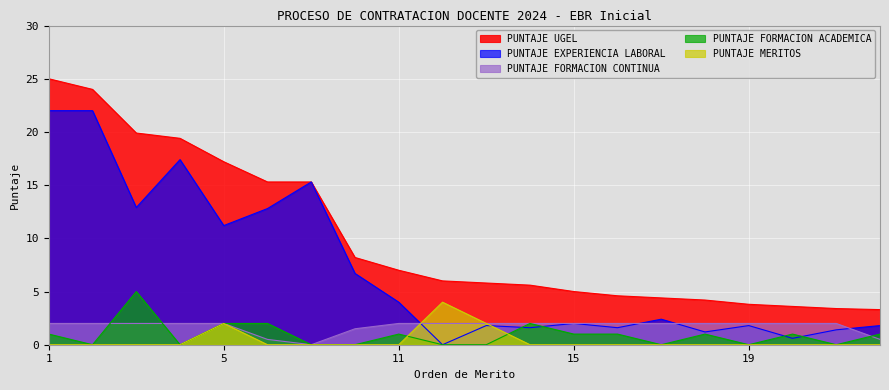

At which category is the sum across all series the highest?

1